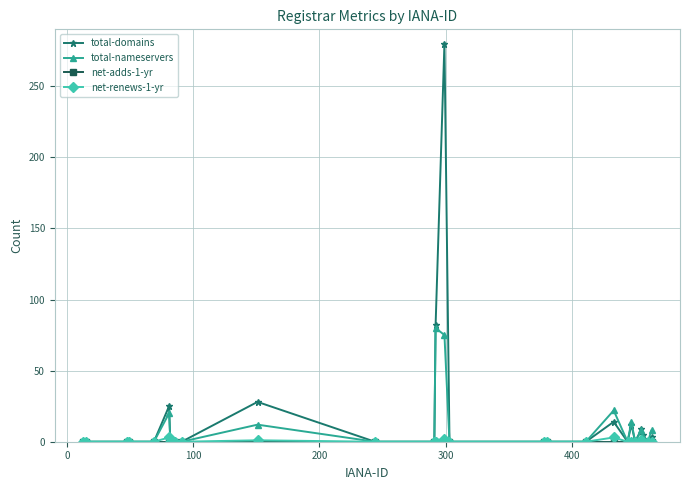

Which series has the widest spread of values?

total-domains